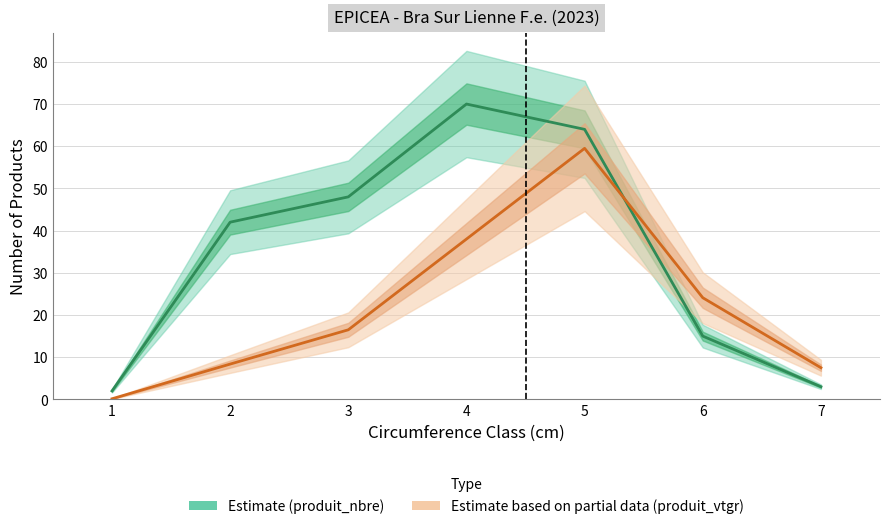

What is the minimum value for produit_nbre?

2.0